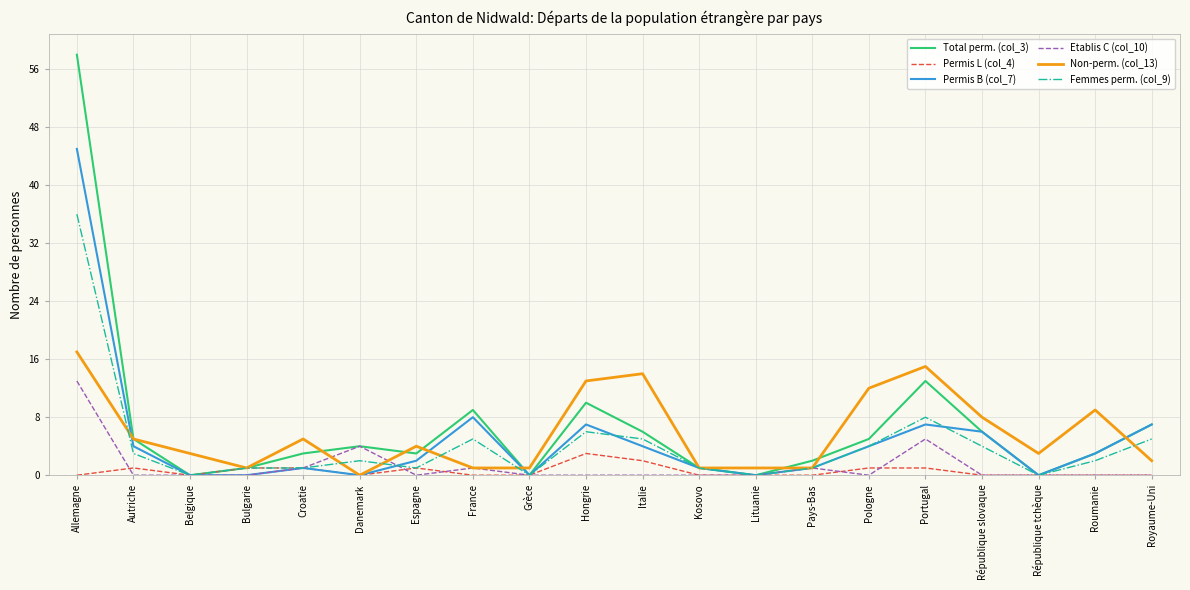

Does the chart have visible grid lines?

Yes